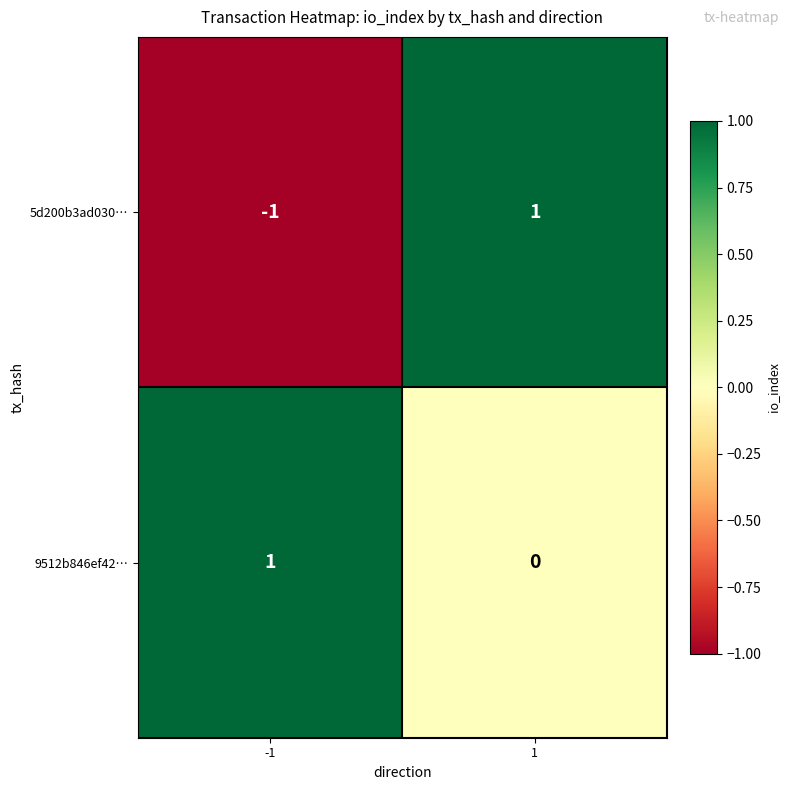

List the labels in order of 9512b846ef42… value, smallest first.

1, -1